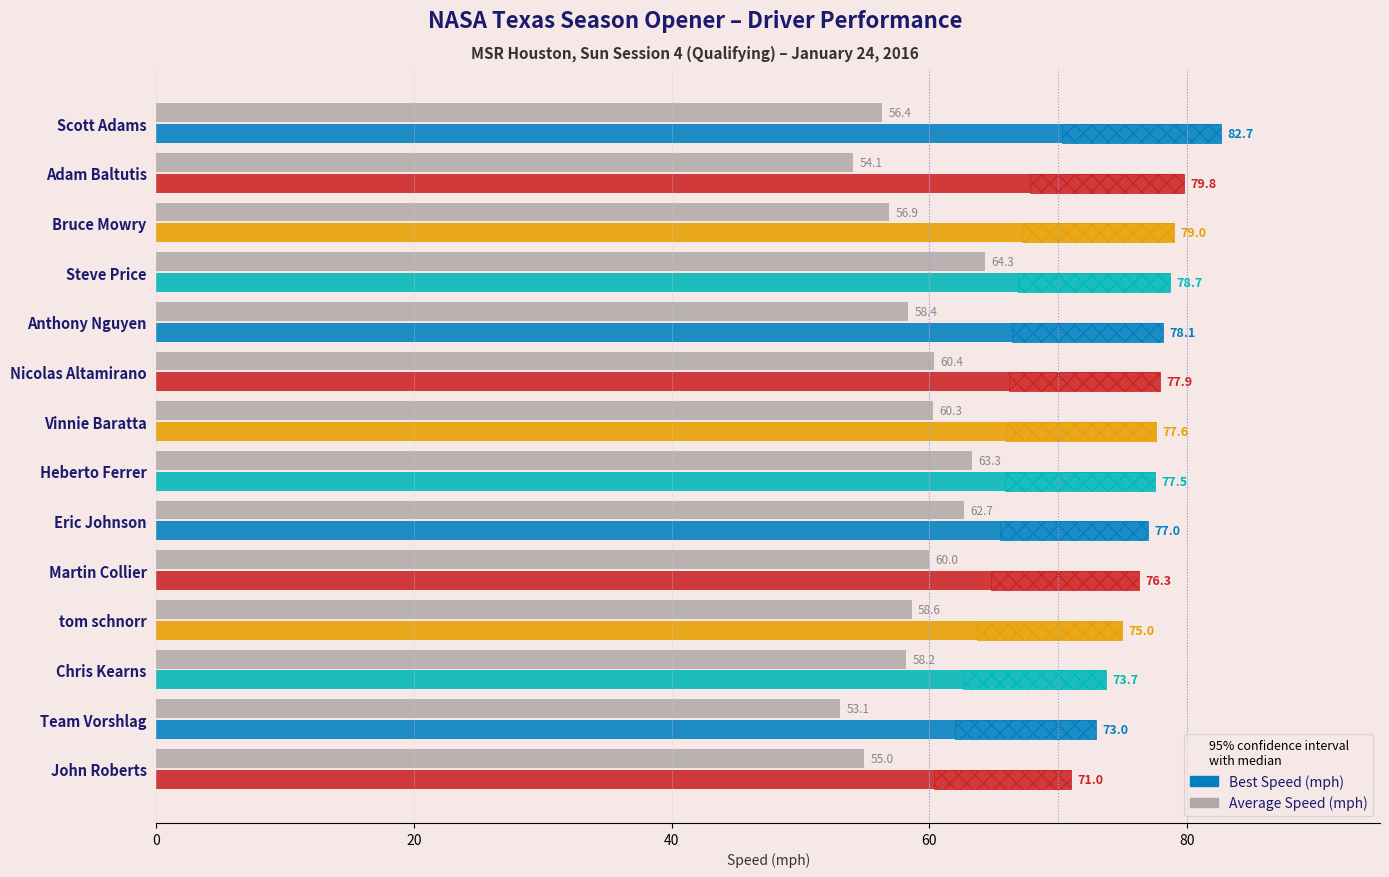

True or false: the data shows 60.0 at Martin Collier.

True